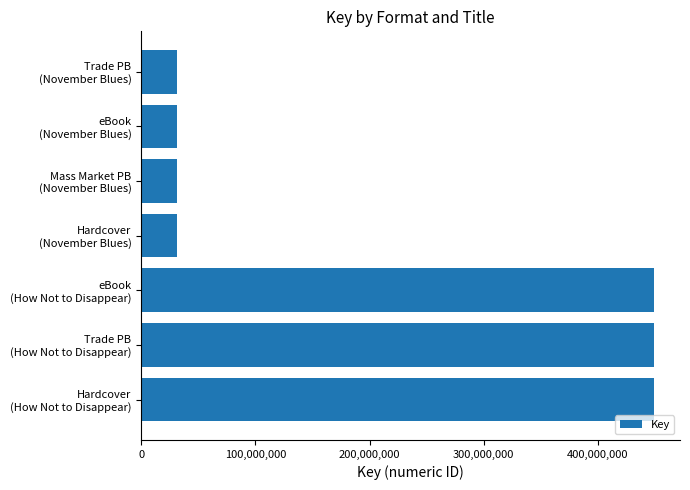

What is the average value?

210758781